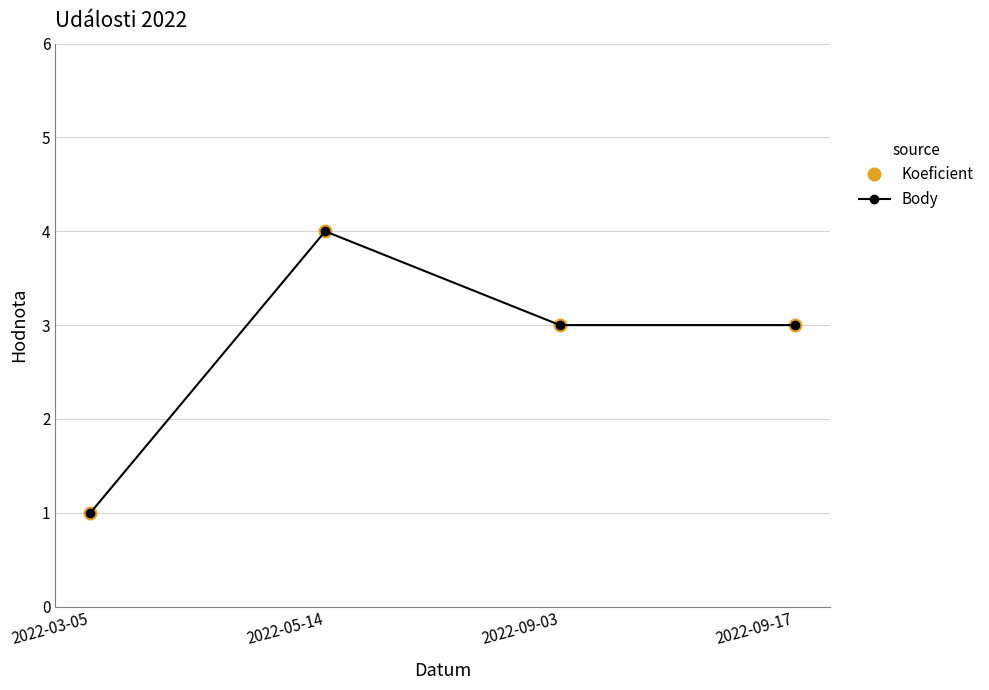

At which label does Koeficient first exceed 3?

2022-05-14